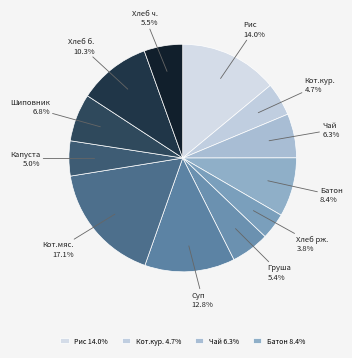

Is there any slice that represents more than half of the pie?

No